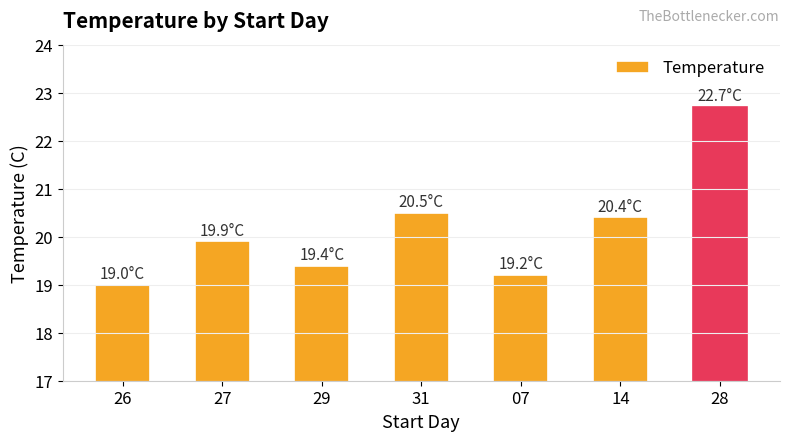

Which category has the lowest value across all series?

26